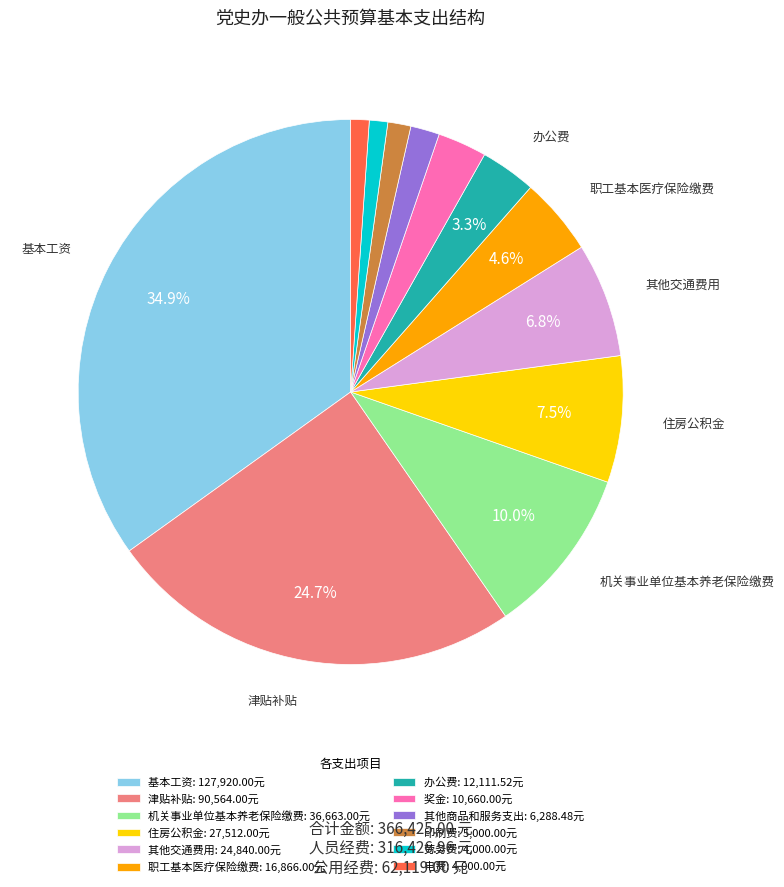

Does any single category account for the majority?

No